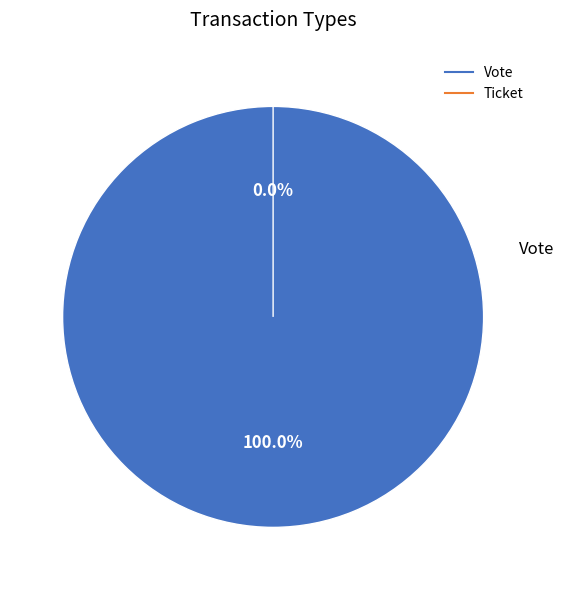

How many slices are in this pie chart?

2